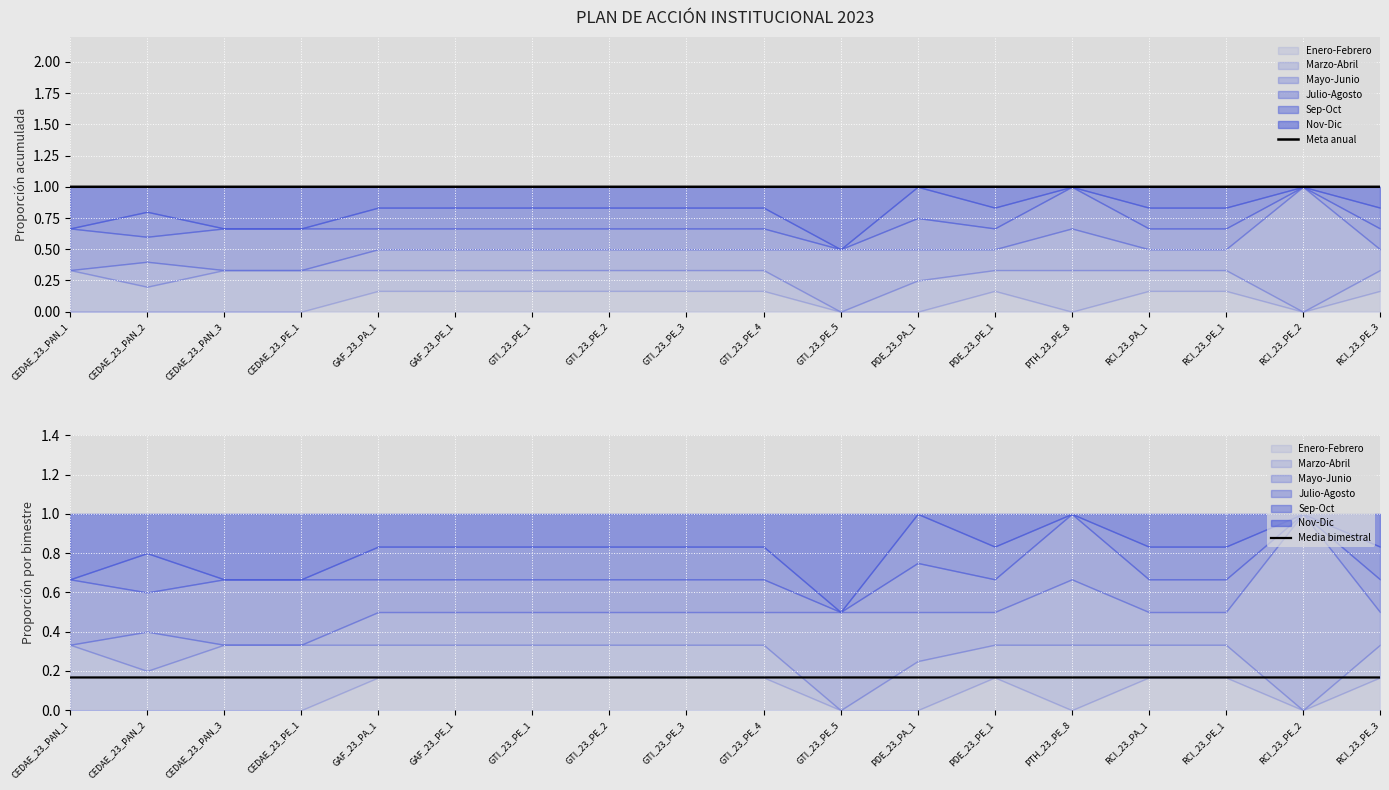

The value of Media bimestral at RCI_23_PE_2 is 0.2. True or false?

True